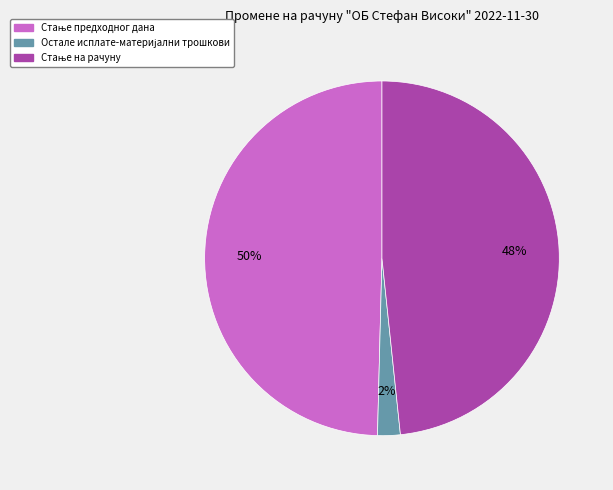

To the nearest percent, what is the difference between the largest and smallest slice percentages?

48%